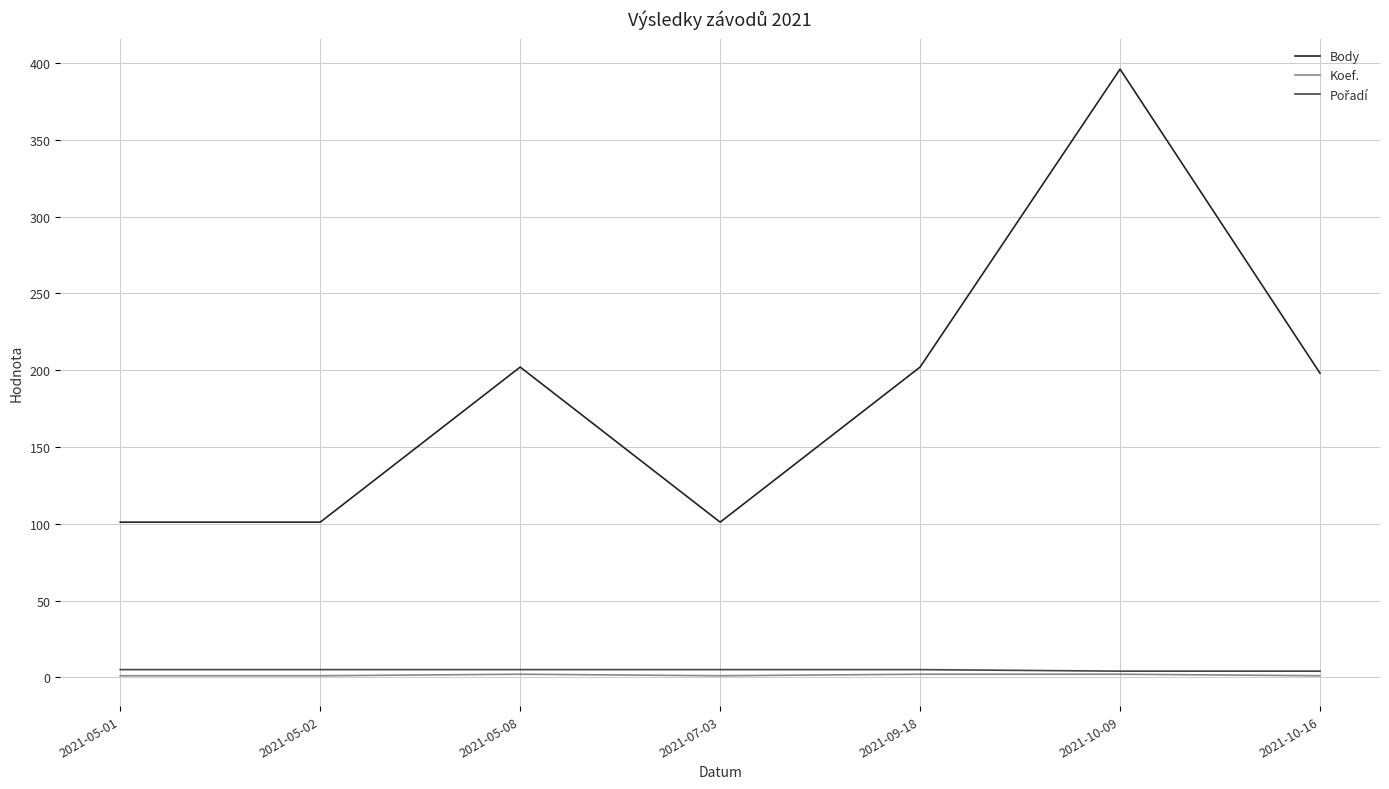

Which series has the largest range (max minus min)?

Body